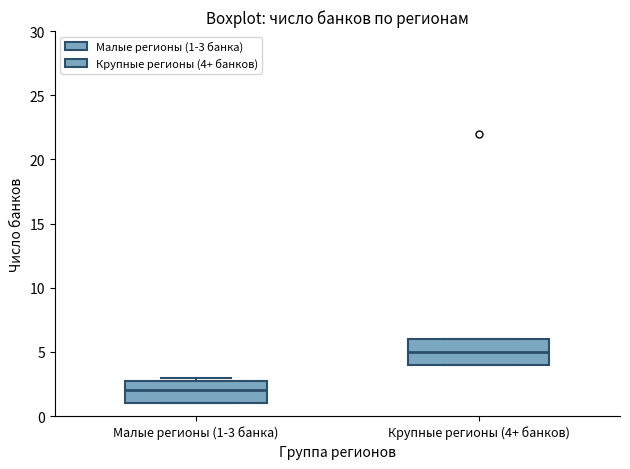

Where is the upper edge of the box for Малые регионы (1-3 банка) on the y-axis? The values are not printed on the chart, so give them approximately, as read against the axis.

3